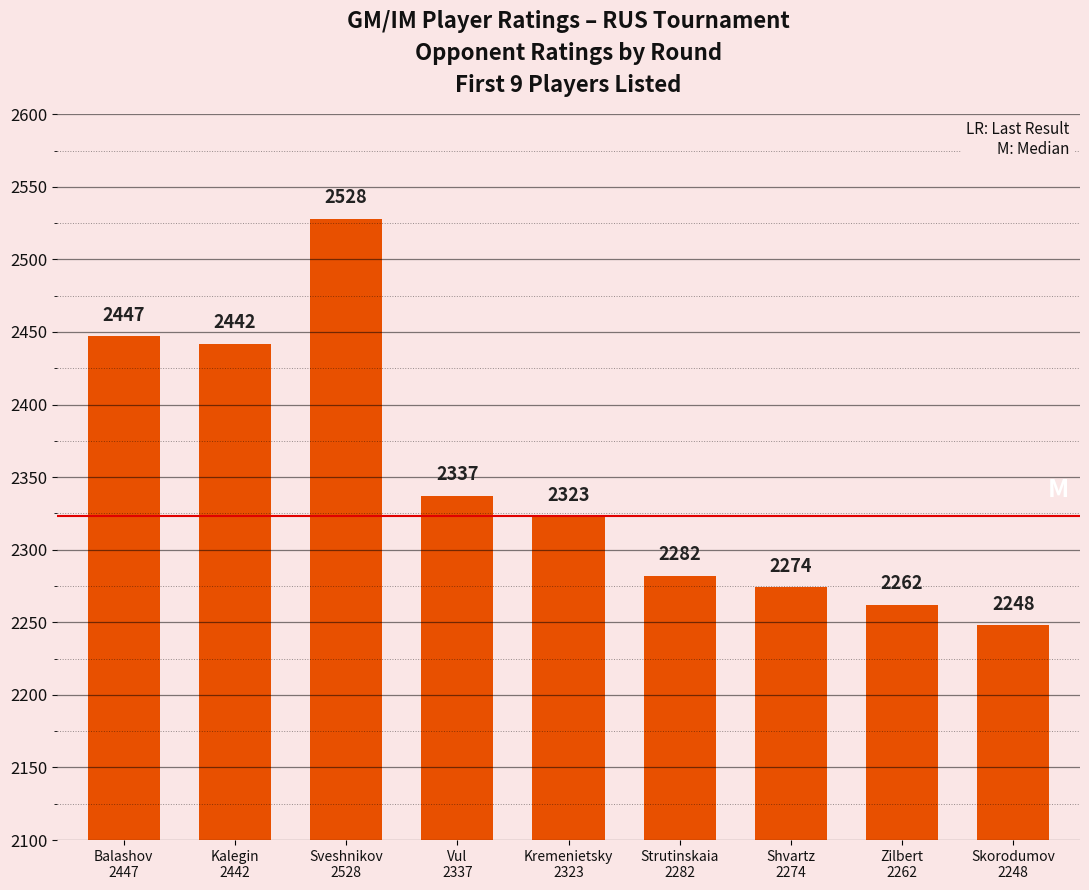

Reading left to right, list all the values displayed in this chart.

Balashov
2447=2447	Kalegin
2442=2442	Sveshnikov
2528=2528	Vul
2337=2337	Kremenietsky
2323=2323	Strutinskaia
2282=2282	Shvartz
2274=2274	Zilbert
2262=2262	Skorodumov
2248=2248